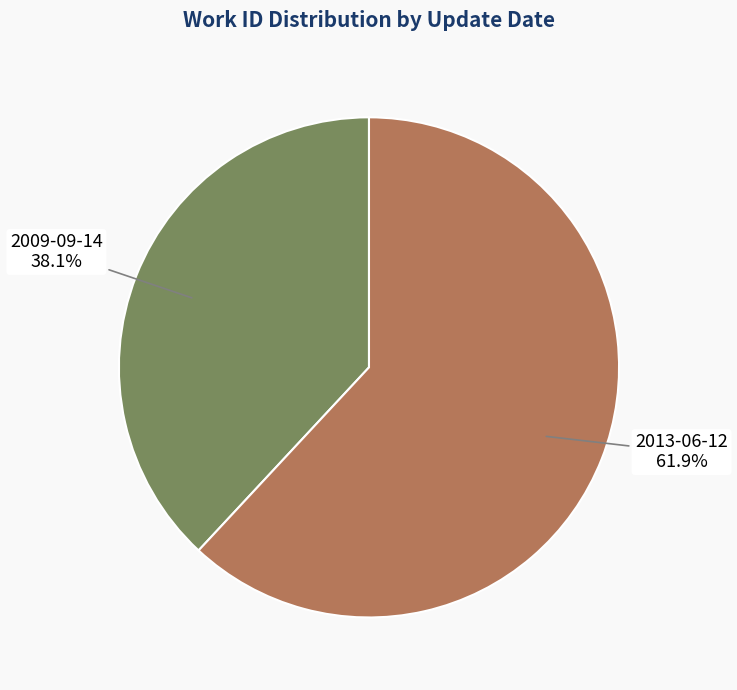

Is there any slice that represents more than half of the pie?

Yes